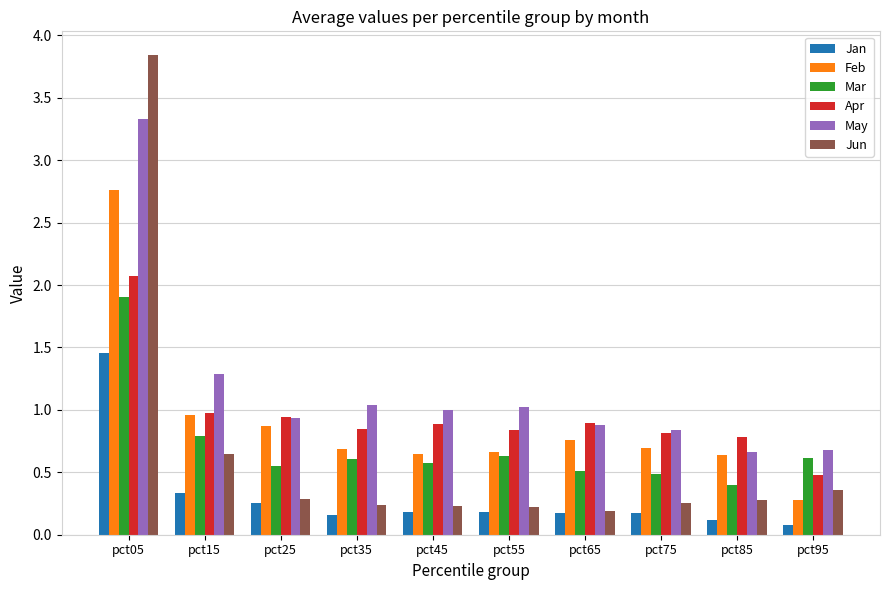

Which series has the largest total across all categories?

May